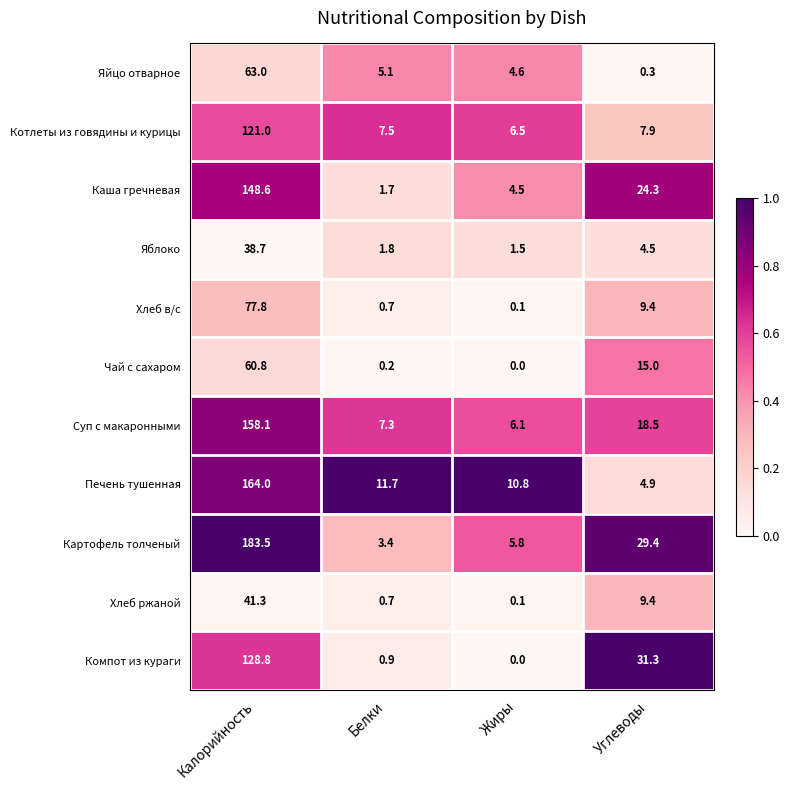

The value of Чай с сахаром at Калорийность is 93.0. True or false?

False